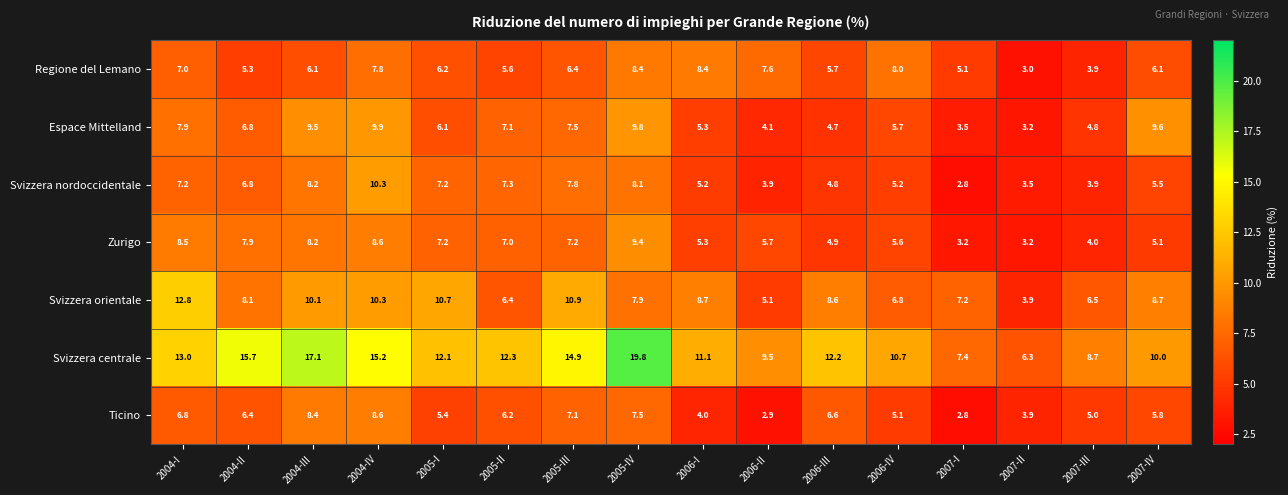

Which series changed the most between 2004-III and 2005-III?

Svizzera centrale